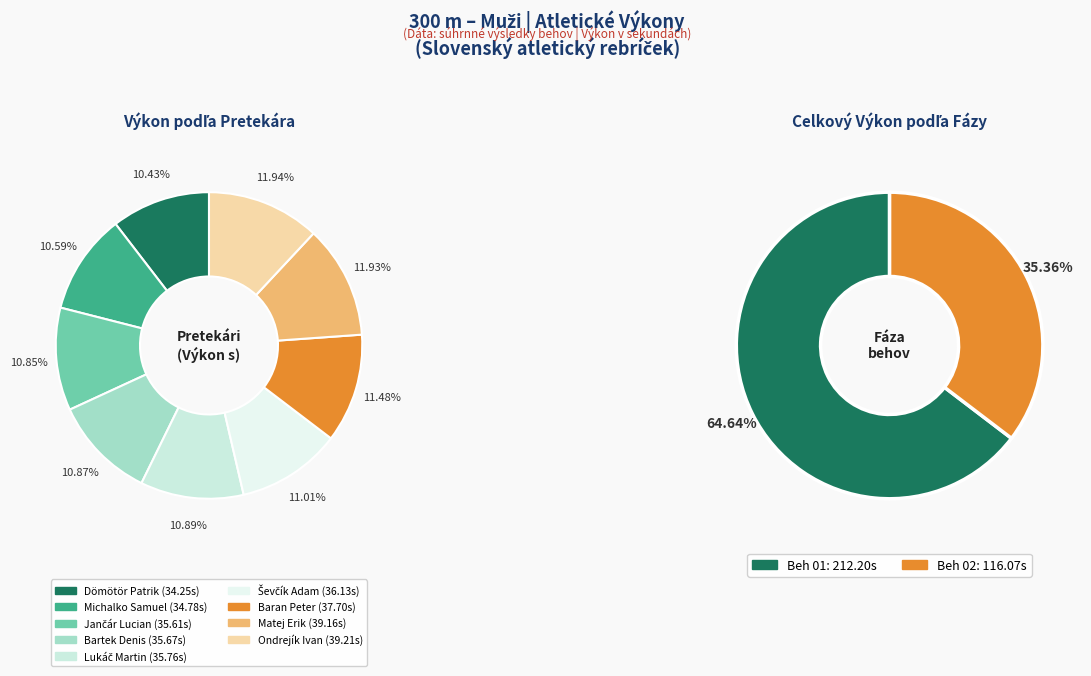

What is the largest slice in the pie chart?

Ondrejík Ivan